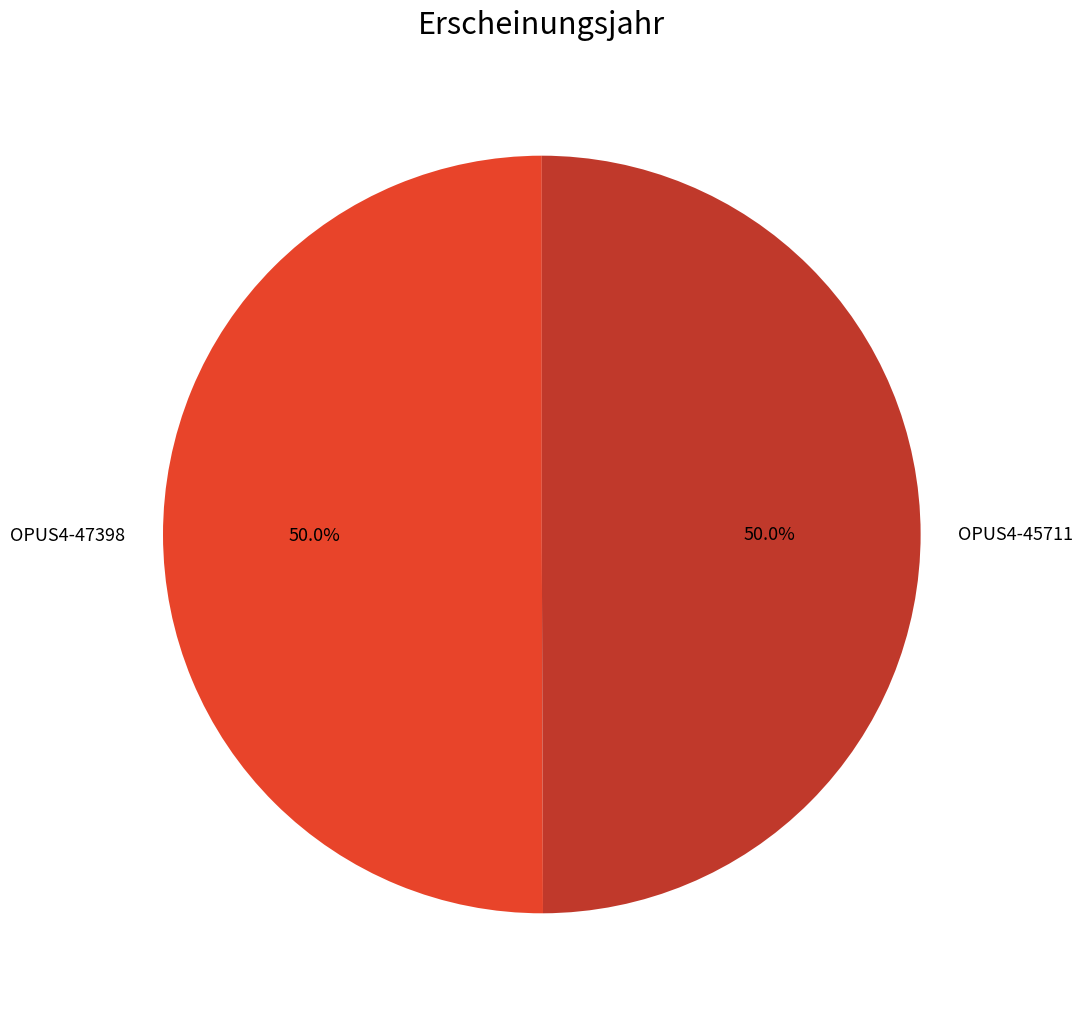

To the nearest percent, what is the average slice percentage?

50%